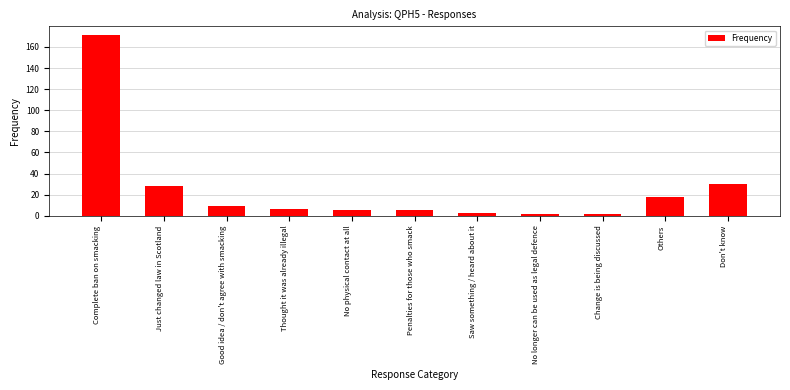

Reading left to right, transcribe all the data shown in this chart.

Complete ban on smacking=171	Just changed law in Scotland=28	Good idea / don't agree with smacking=9	Thought it was already illegal=6	No physical contact at all=5	Penalties for those who smack=5	Saw something / heard about it=3	No longer can be used as legal defence=2	Change is being discussed=2	Others=18	Don't know=30